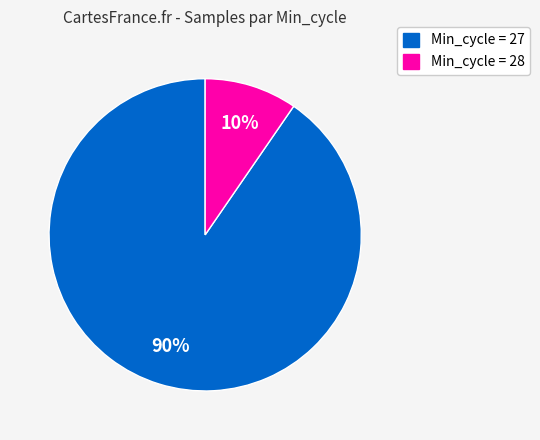

Is there a majority slice in this chart?

Yes